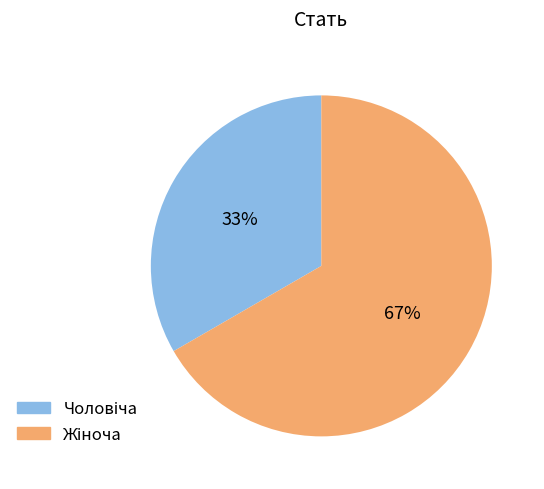

Is there a majority slice in this chart?

Yes